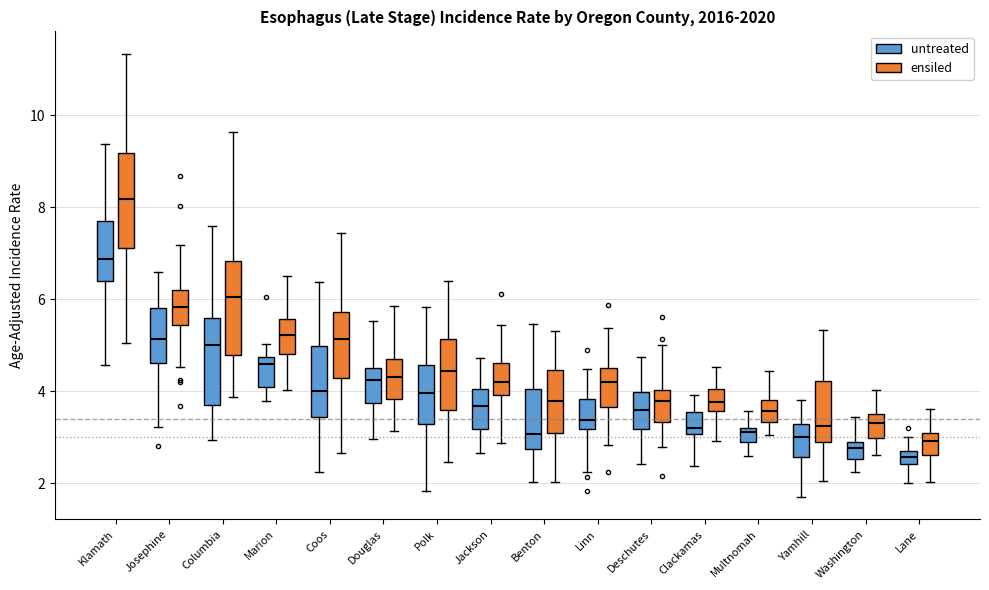

Which box has the highest median line?

Klamath (ensiled)